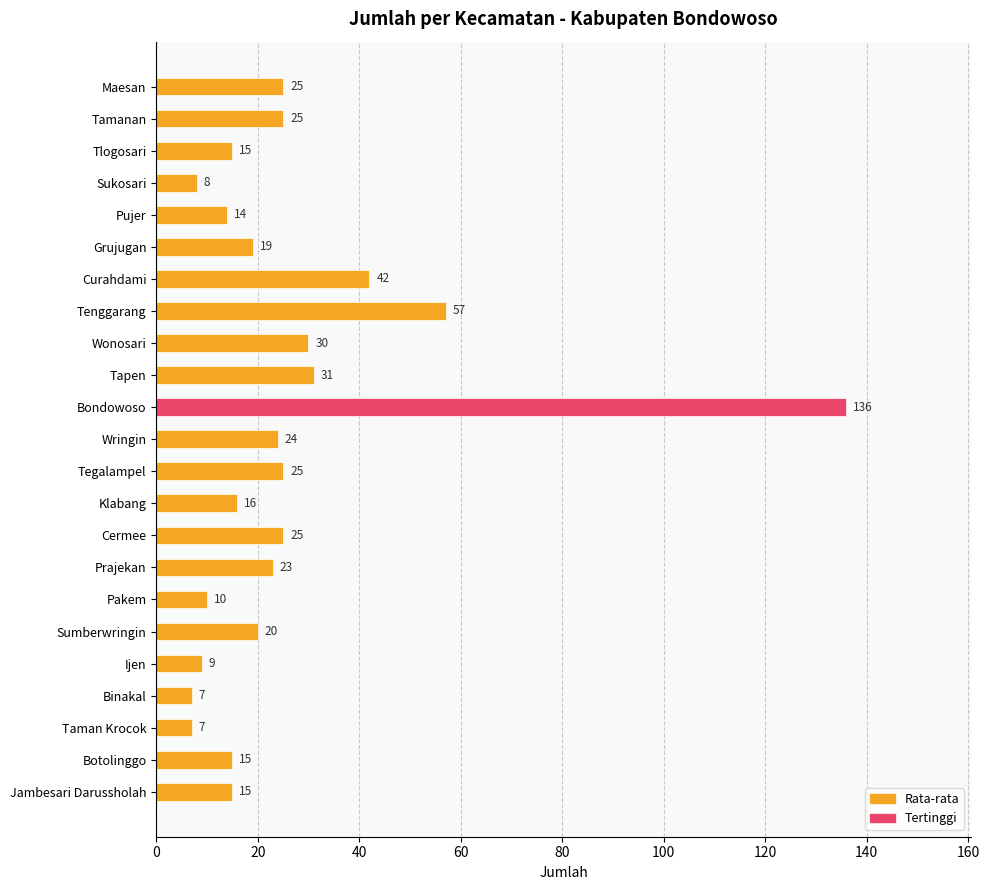

Count the number of data series in this chart.

1